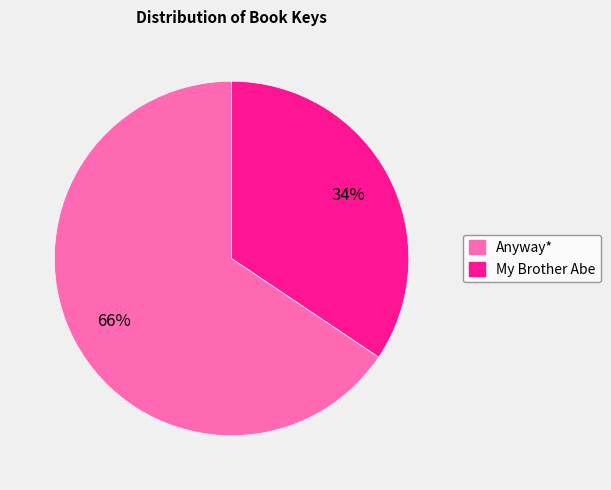

Is there any slice that represents more than half of the pie?

Yes